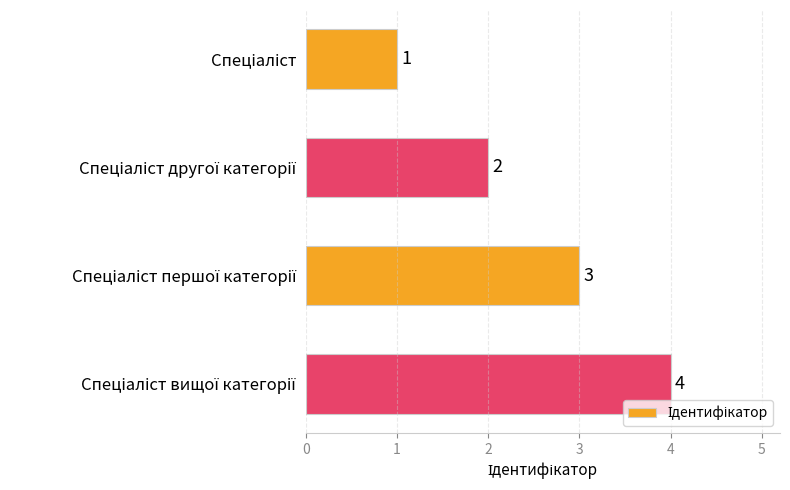

What is the greatest value displayed?

4